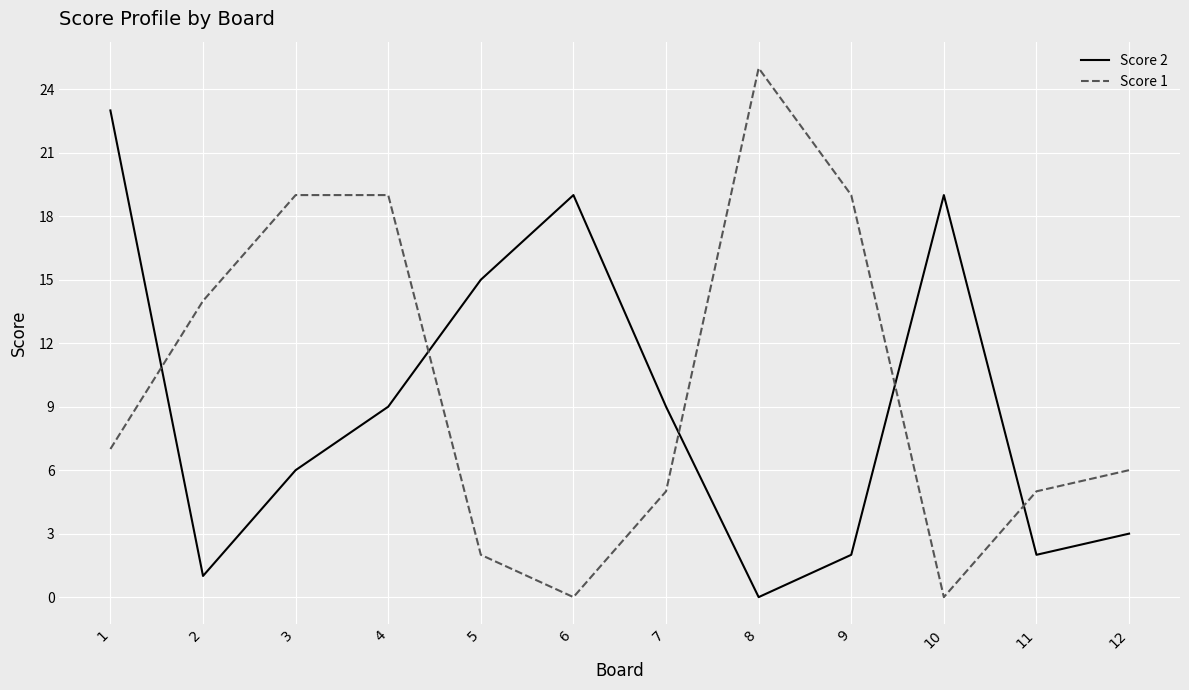

What is the sum of all Score 2 values?

108